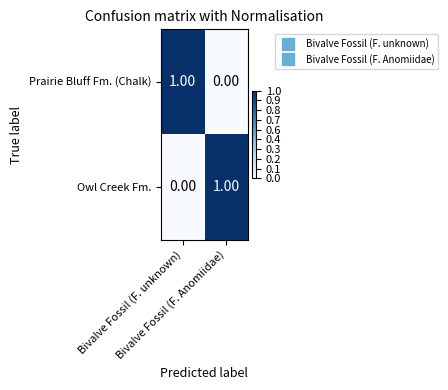

How many series are shown in this chart?

2